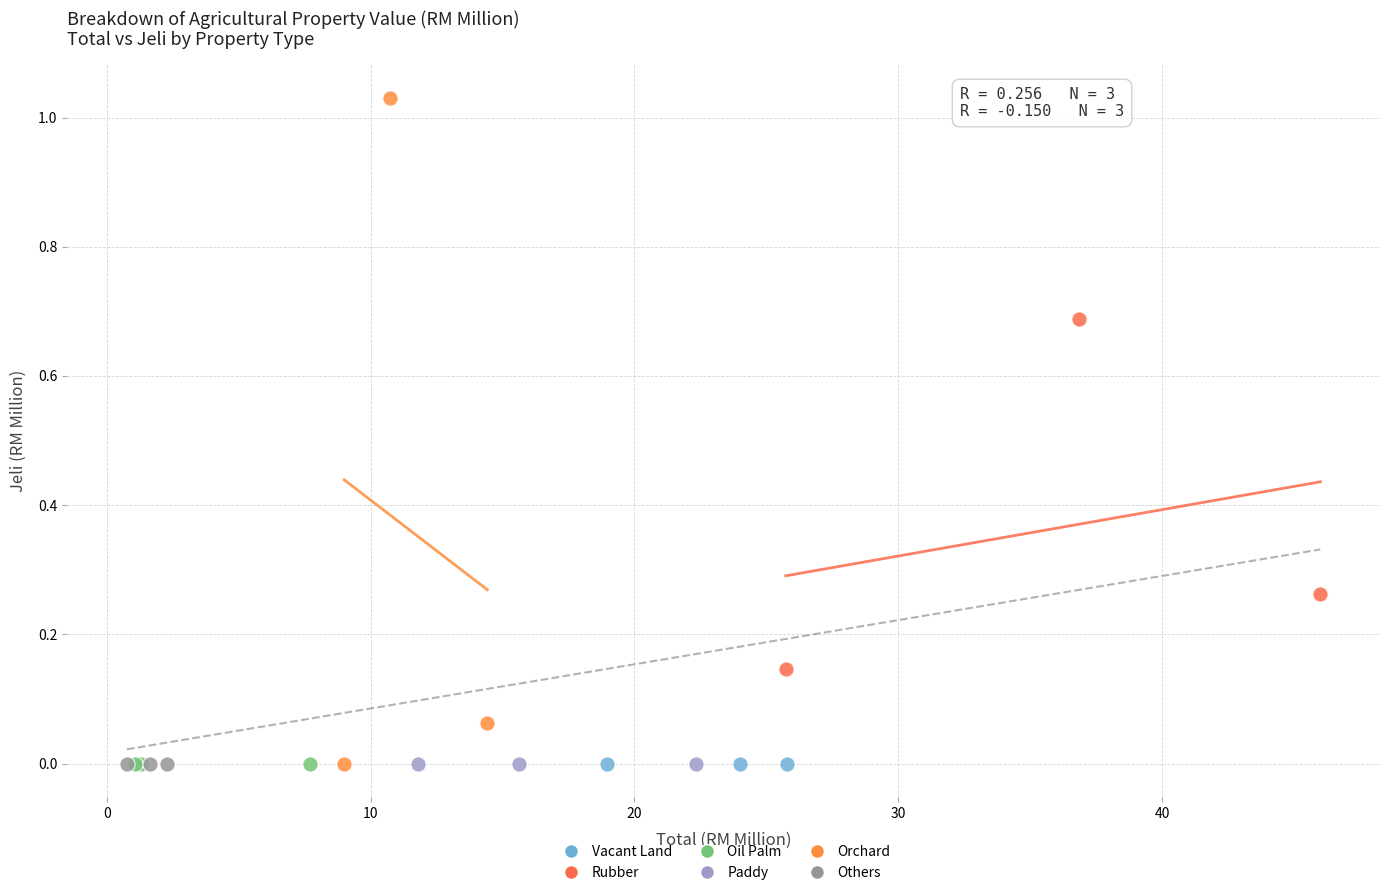

Which series reaches the maximum Y coordinate?

Orchard